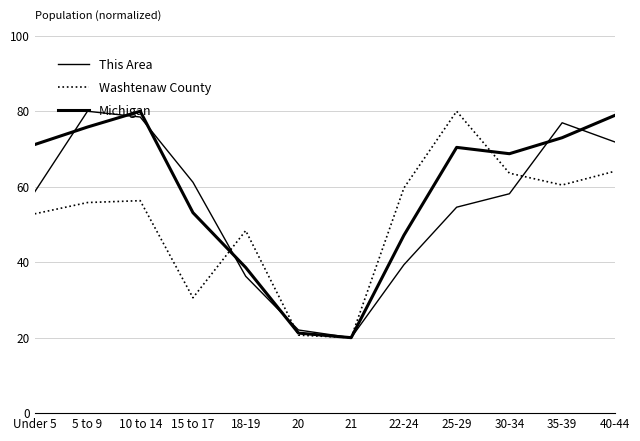

Which series has the largest total across all categories?

Michigan